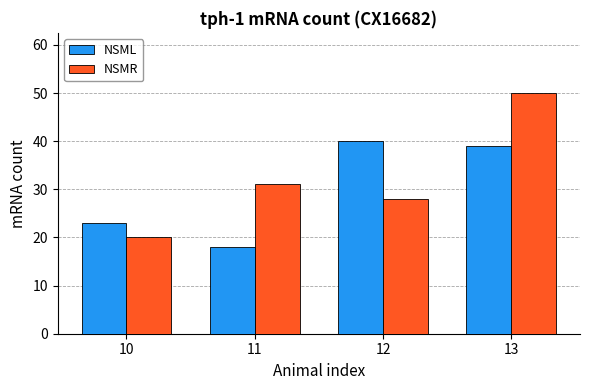

Is the value of NSML at 11 greater than the value of NSMR at 13?

No